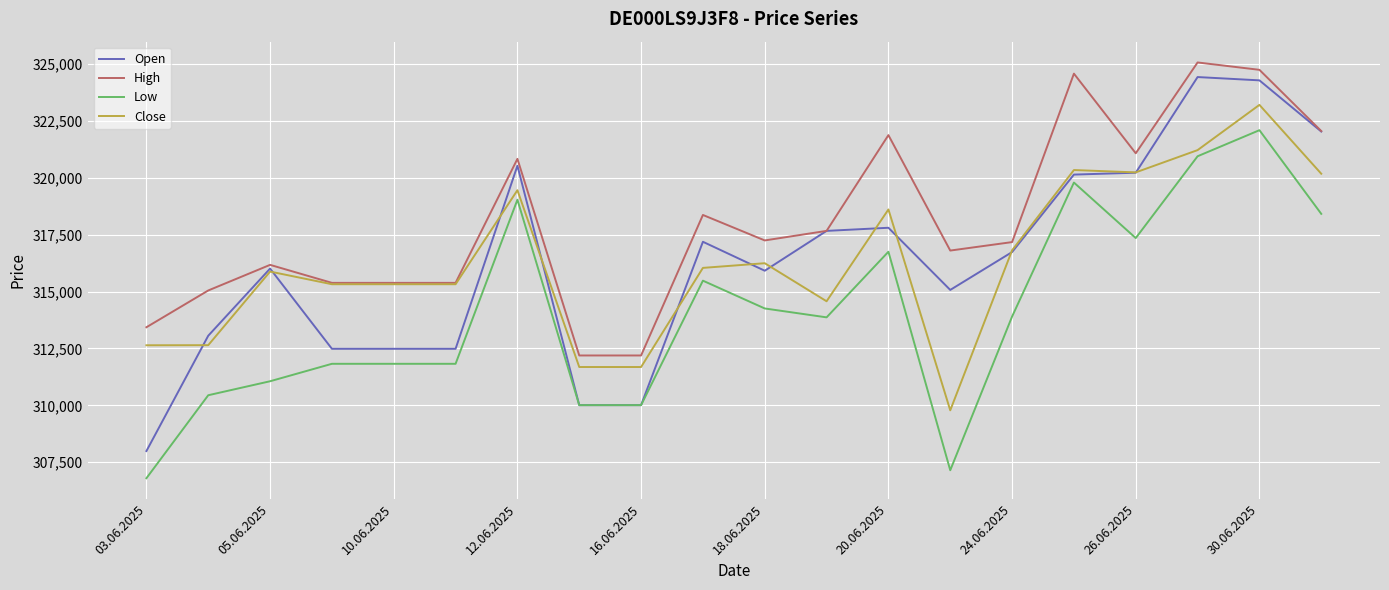

In Close, how many points are higher than both neighbors (excluding endpoints)?

6